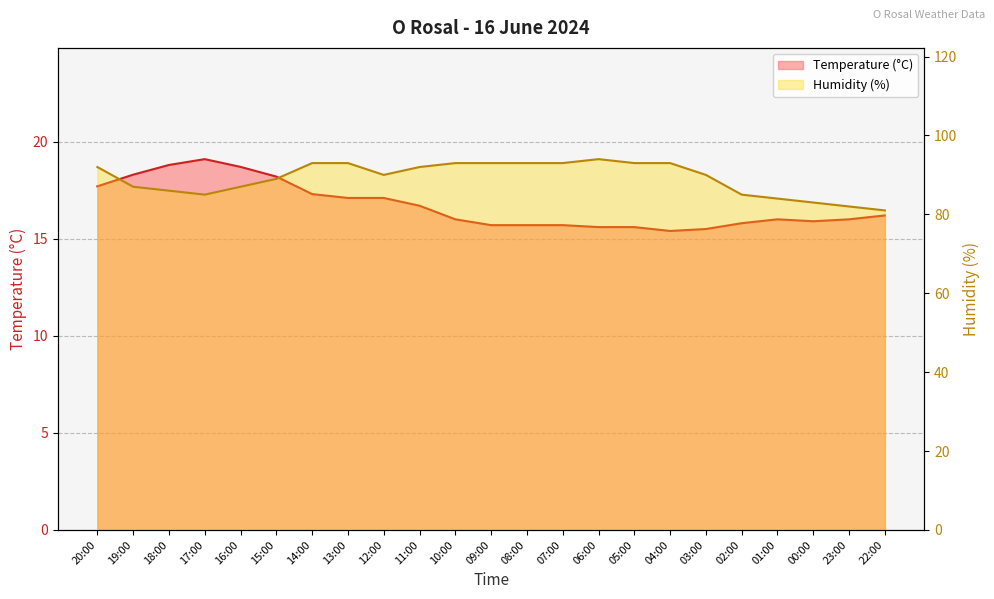

At which category is the sum across all series the highest?

14:00